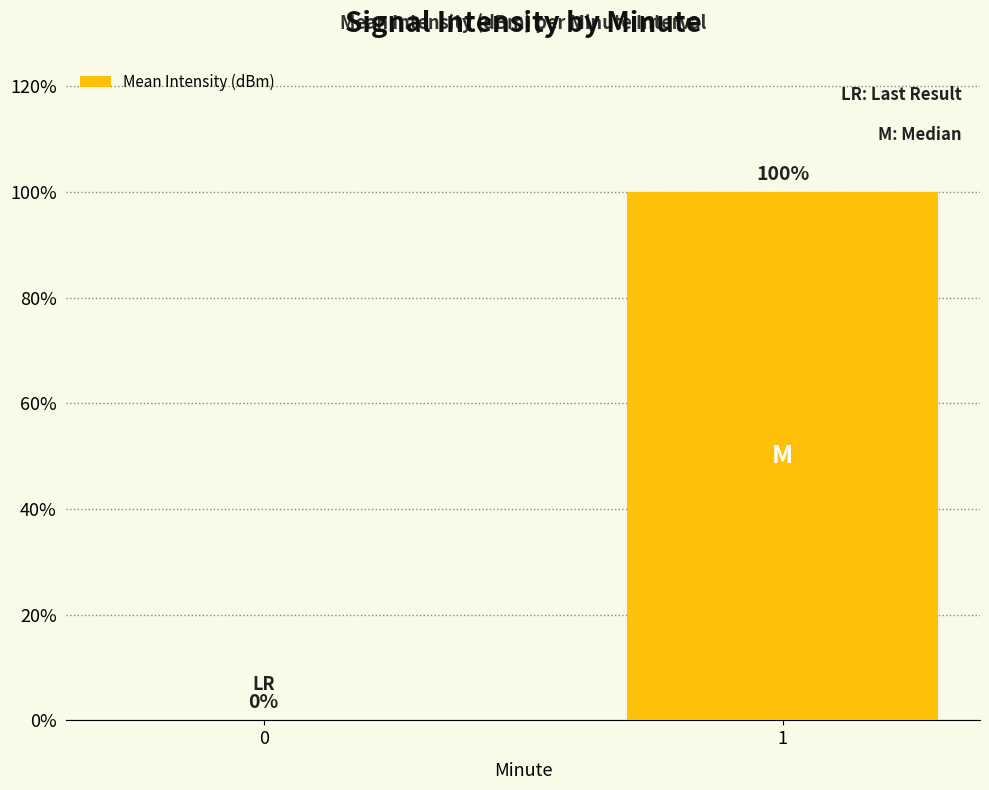

Between 1 and 0, which is larger?

1